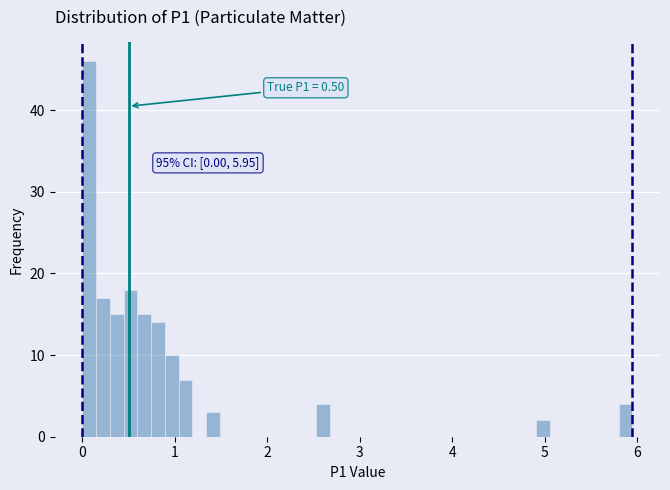

Read against the x-axis, roughly where is the centre of the tallest bar?

0.1